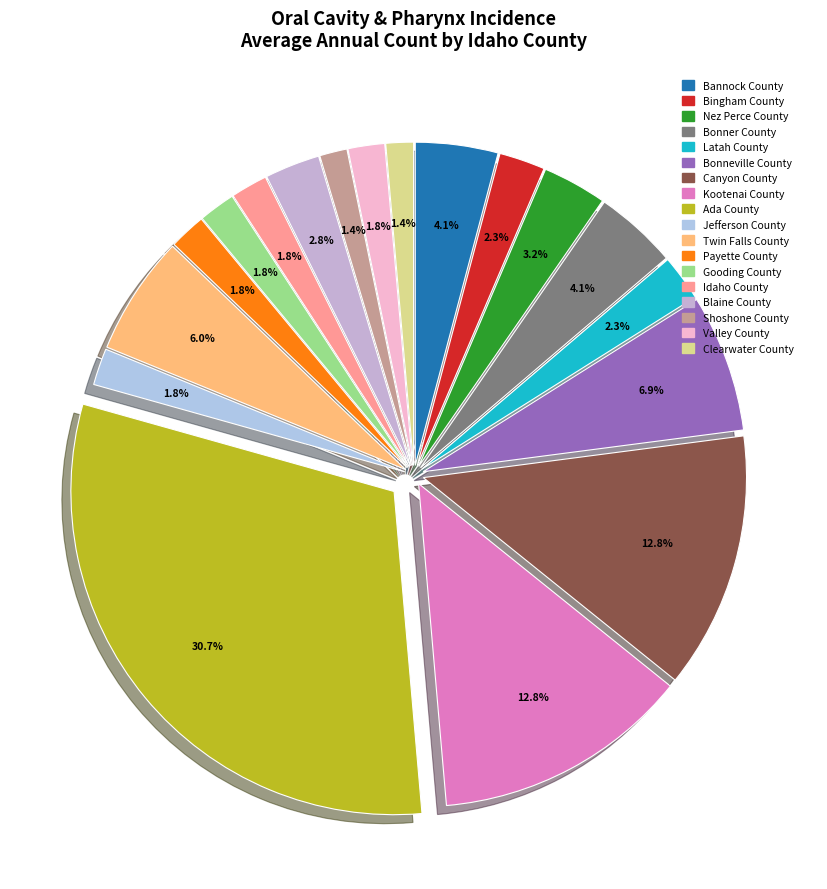

What is the change in value from Bonner County to Ada County?

+58